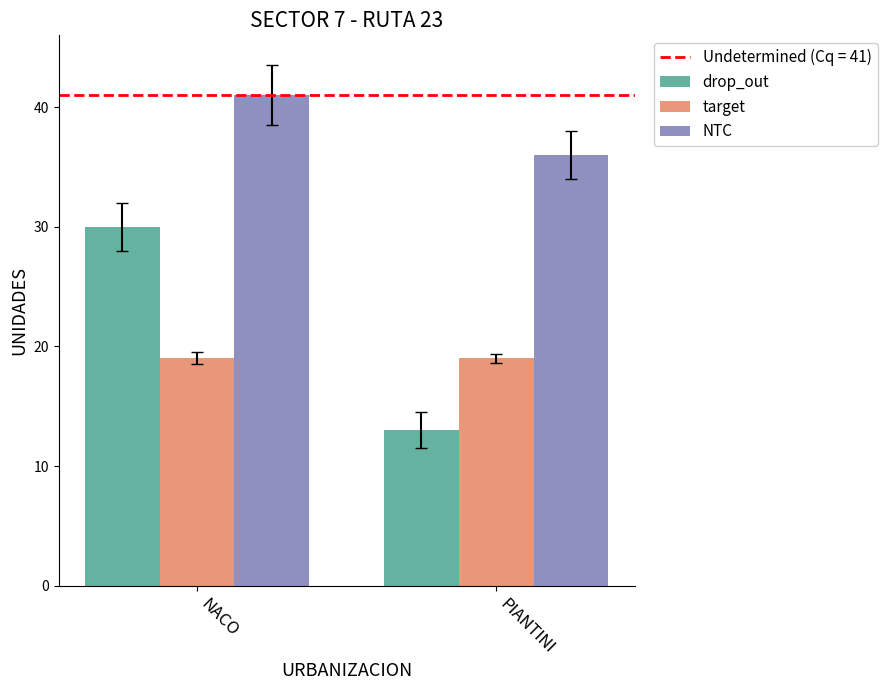

What is the minimum value shown in the chart?

13